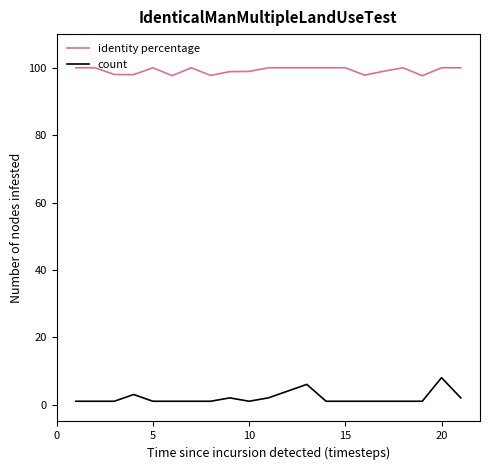

True or false: identity percentage and count cross at least once.

False